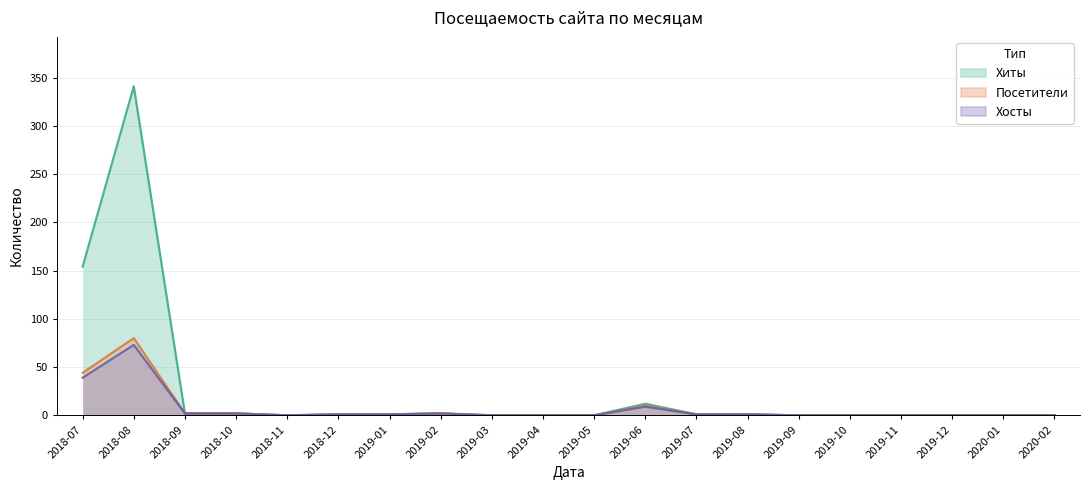

Which series has the largest range (max minus min)?

Хиты